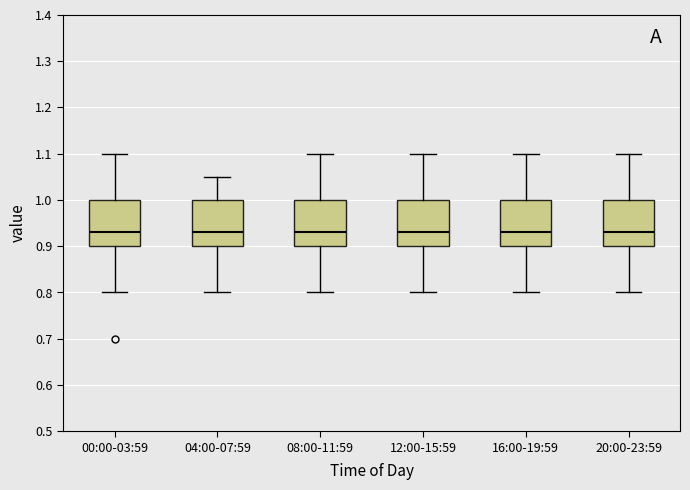

Reading left to right, transcribe this box plot: for each box, give where its median line is, the range the box spans, and where its two whiskers end, as read against the y-axis. The values are not printed on the chart, so give them approximately, as read against the axis.

00:00-03:59: median 0.93, box 0.90 to 1.00, whiskers 0.80 to 1.10
04:00-07:59: median 0.93, box 0.90 to 1.00, whiskers 0.80 to 1.05
08:00-11:59: median 0.93, box 0.90 to 1.00, whiskers 0.80 to 1.10
12:00-15:59: median 0.93, box 0.90 to 1.00, whiskers 0.80 to 1.10
16:00-19:59: median 0.93, box 0.90 to 1.00, whiskers 0.80 to 1.10
20:00-23:59: median 0.93, box 0.90 to 1.00, whiskers 0.80 to 1.10